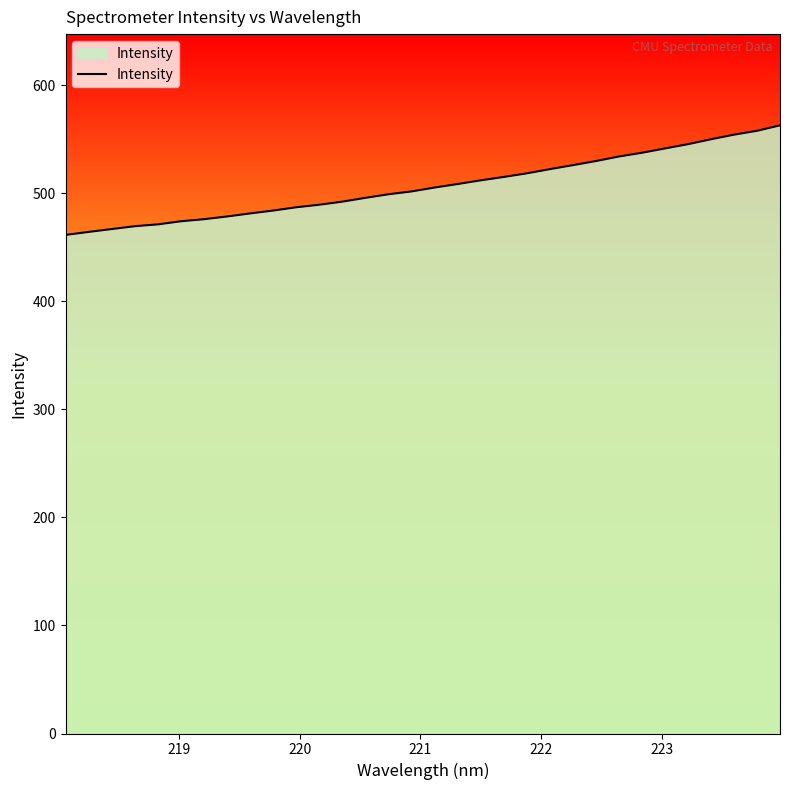

What is the greatest value displayed?

562.9